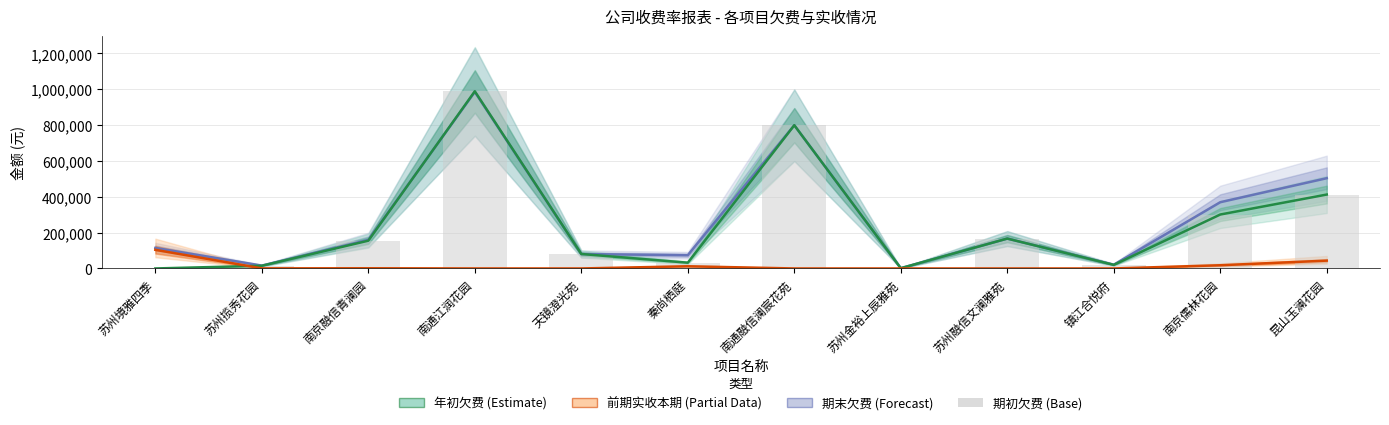

Is it true that the value at 南京儒林花园 is 301058.7?

True